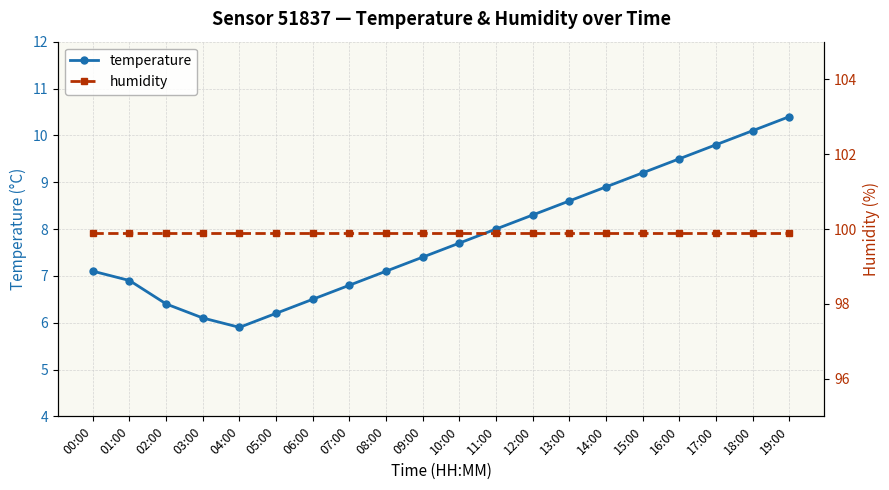

List the series in order of their overall mean, highest first.

humidity, temperature